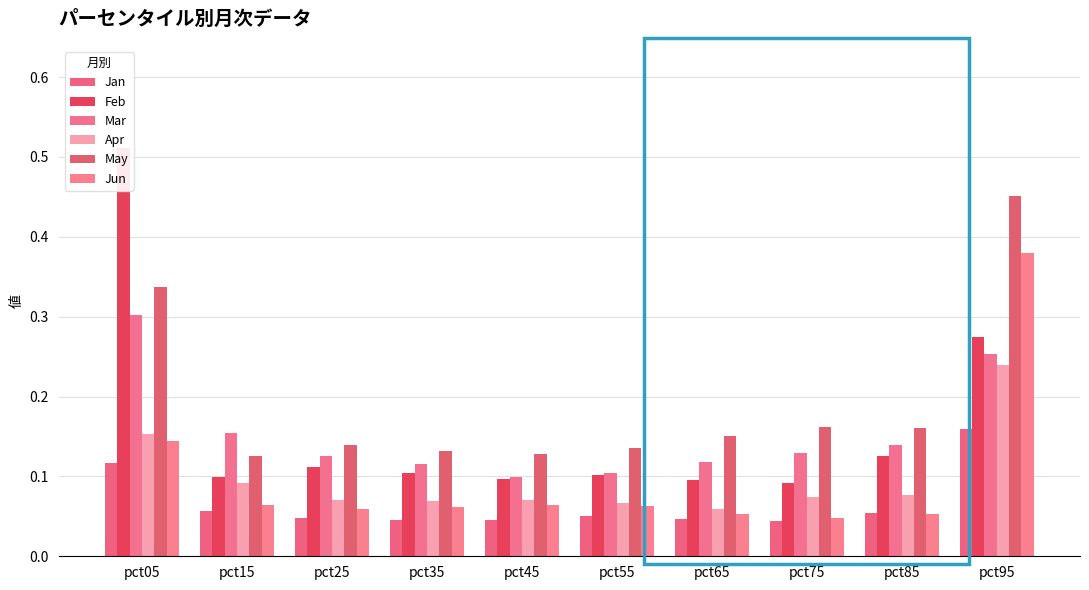

List the series in order of their peak value, highest first.

Feb, May, Jun, Mar, Apr, Jan